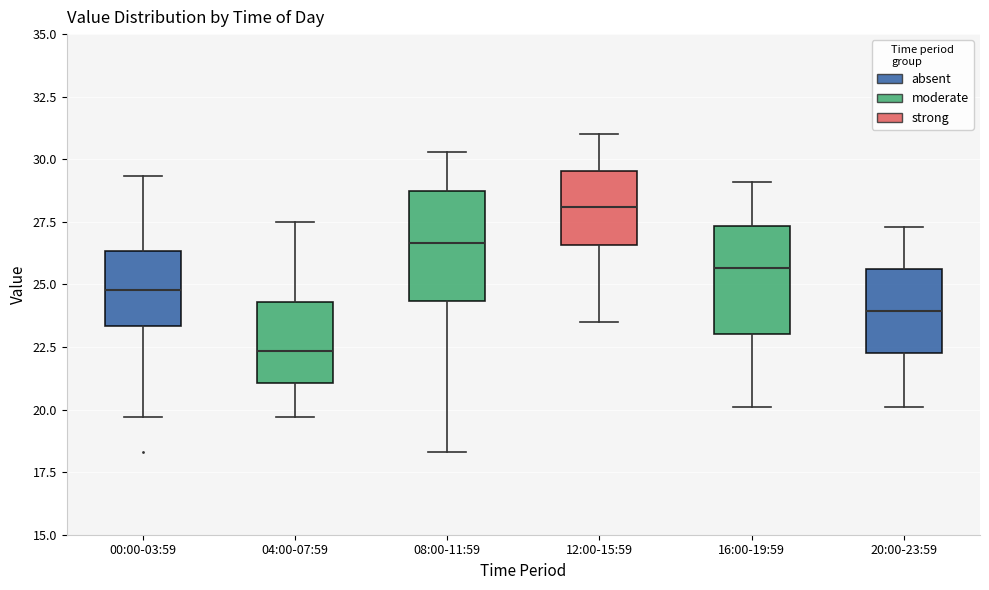

Which box has the highest median line?

12:00-15:59